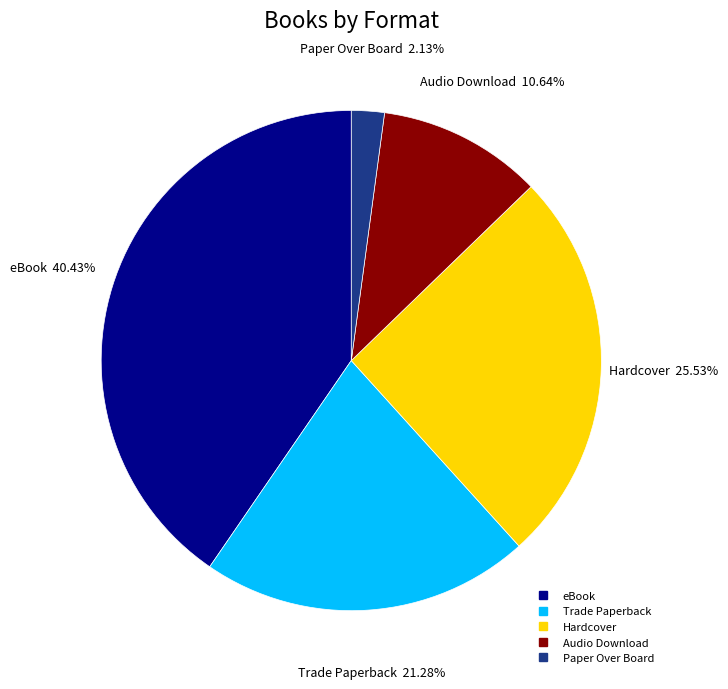

Is there a majority slice in this chart?

No